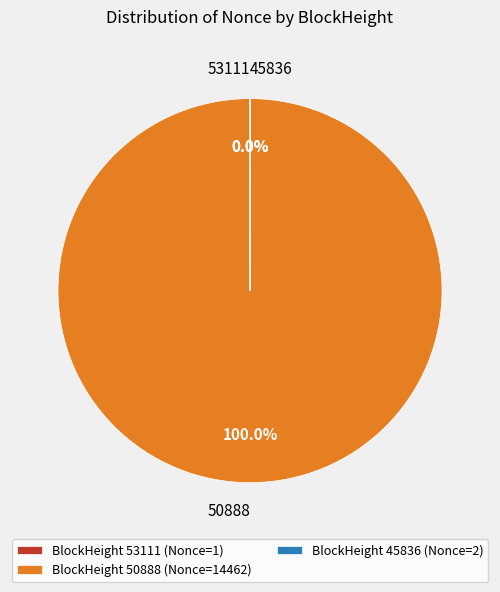

Does any single category account for the majority?

Yes